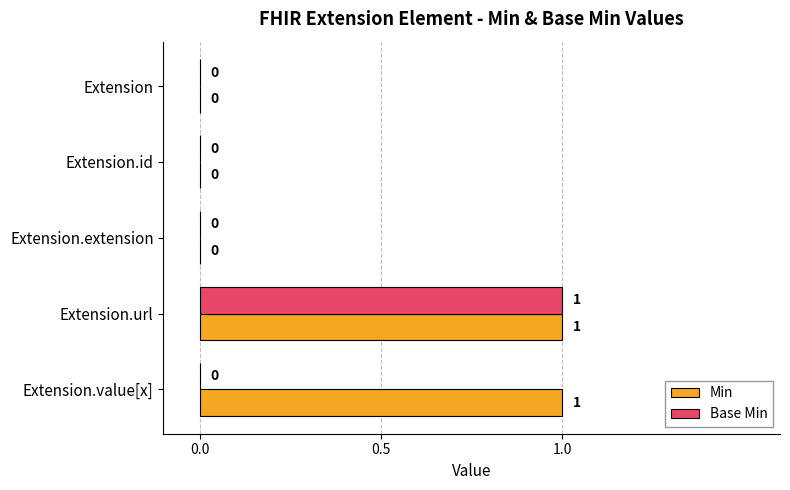

True or false: Base Min has a value of -1 at Extension.value[x].

False